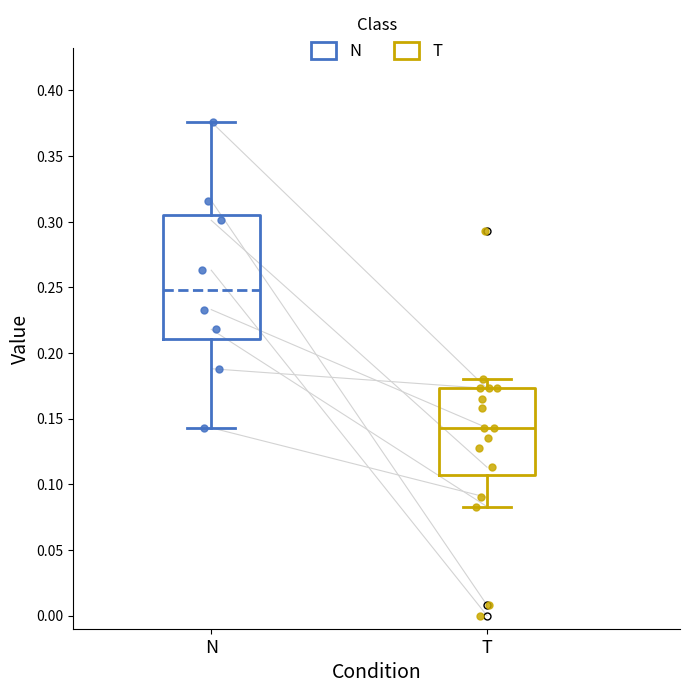

Which box has the lowest median line?

T